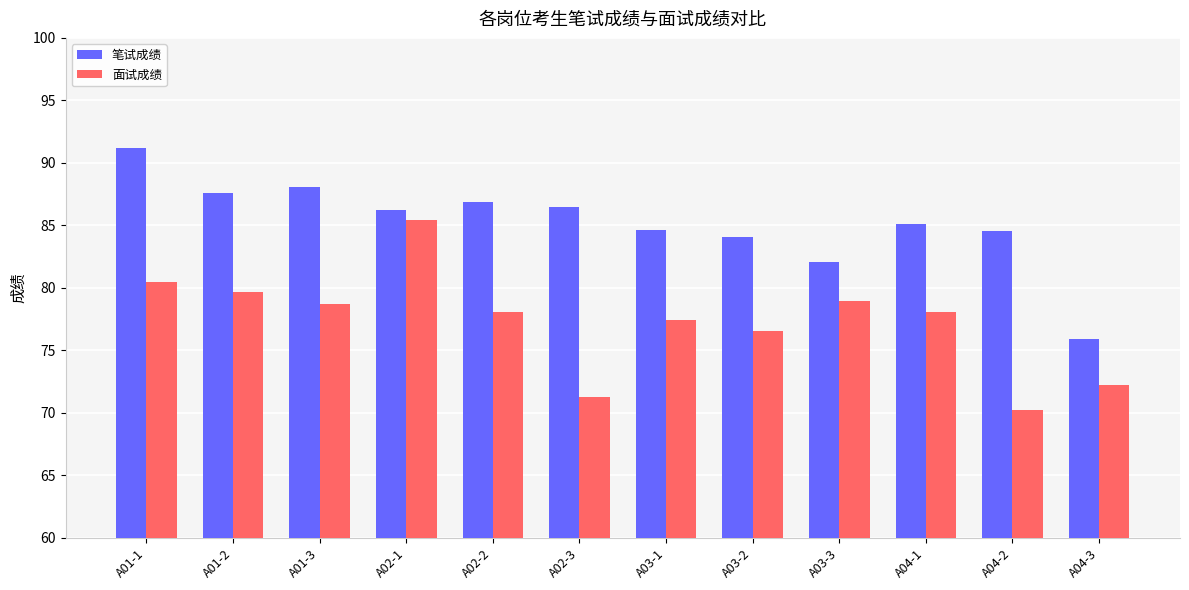

What is the total value across all series at A04-3?

148.1